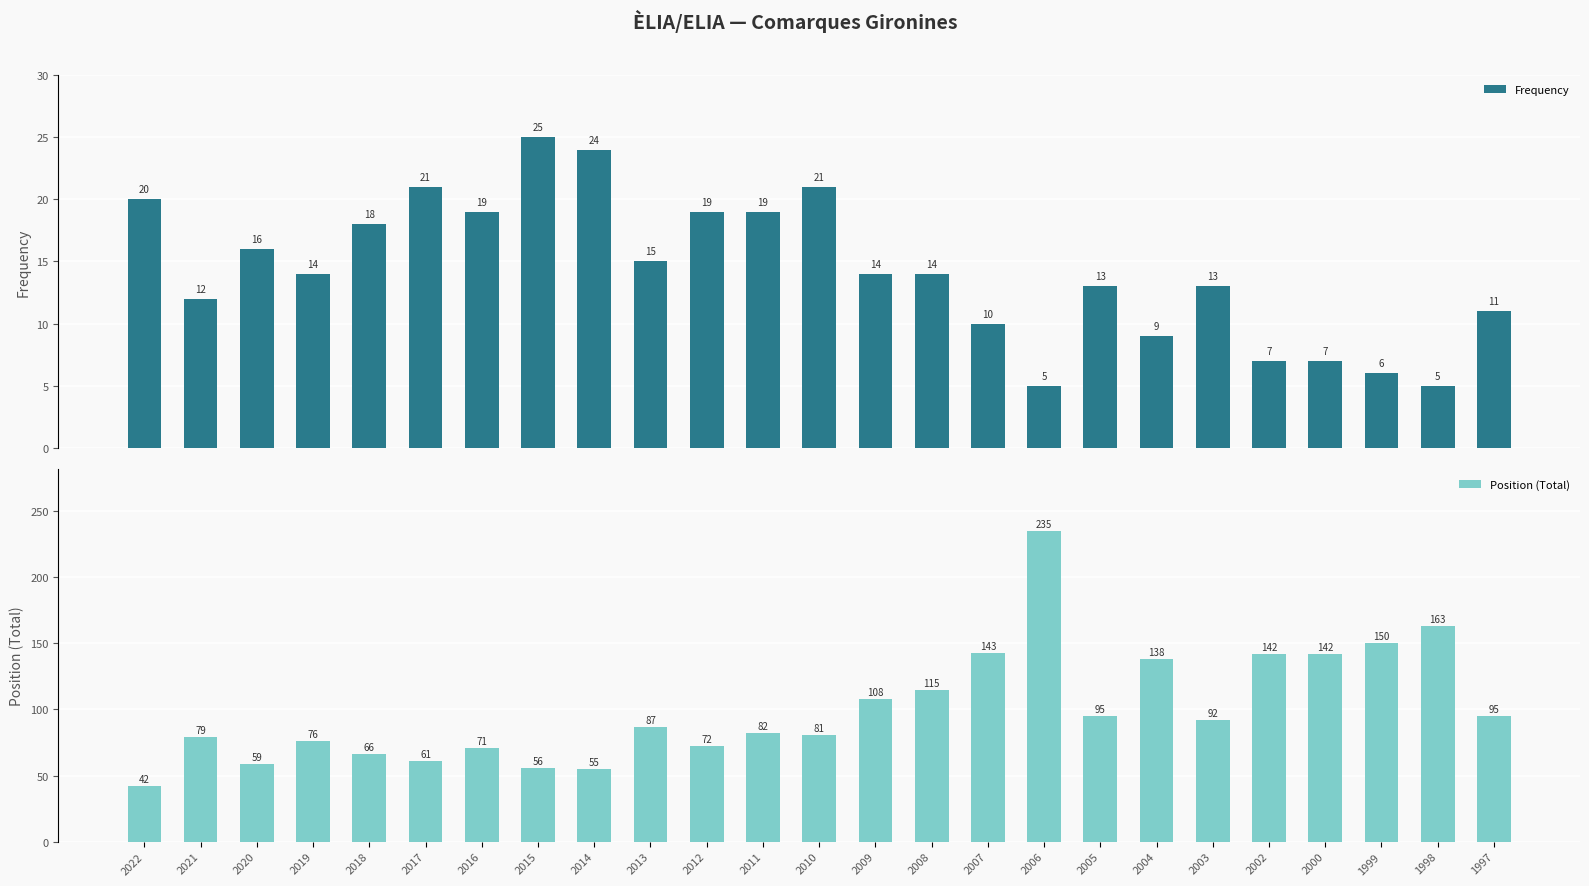

At which label does Frequency first exceed 14?

2022